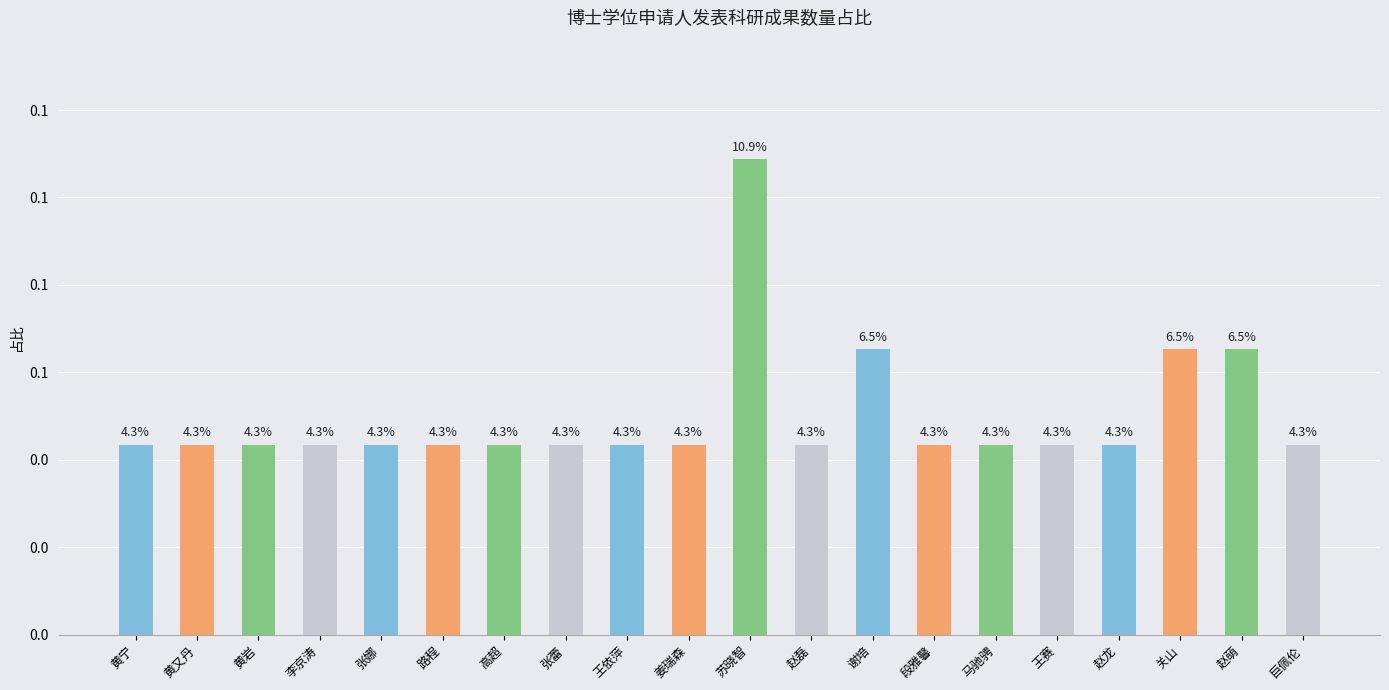

Are the bars horizontal?

No